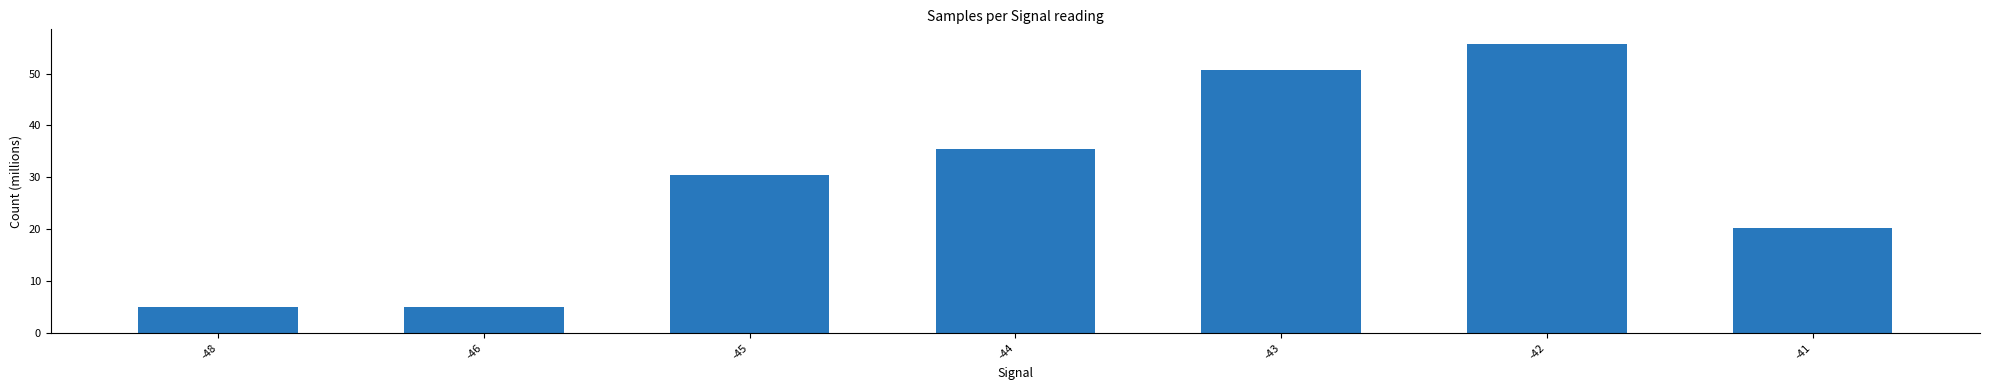

The value at -45 is 18.4. True or false?

False